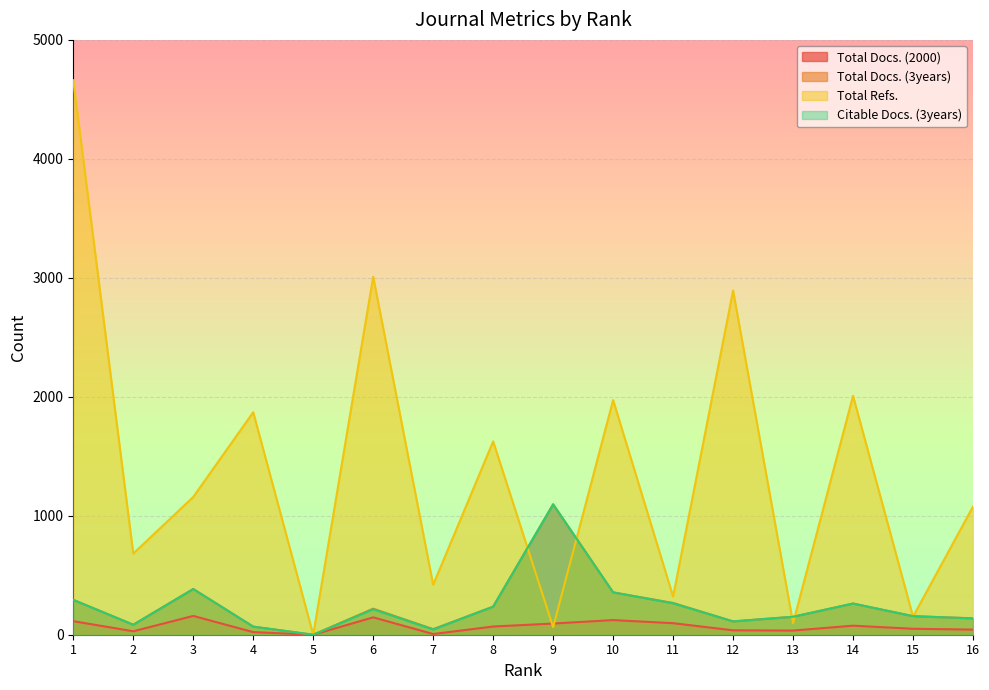

What is the approximate value of Total Refs. at 8, to the nearest 100?

1600